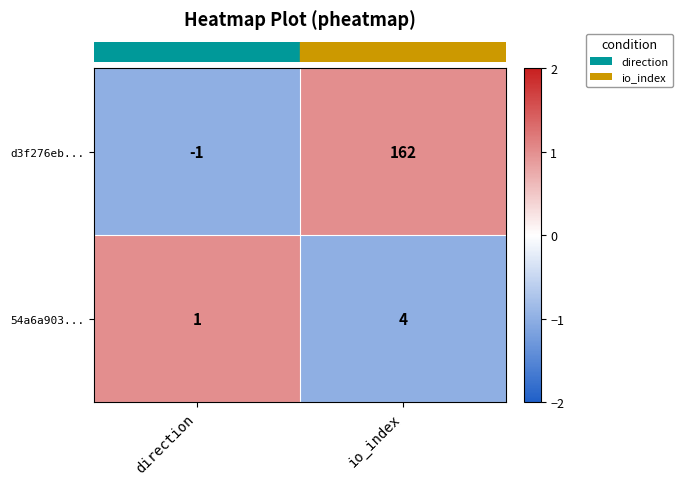

The value of d3f276eb... at io_index is 162. True or false?

True